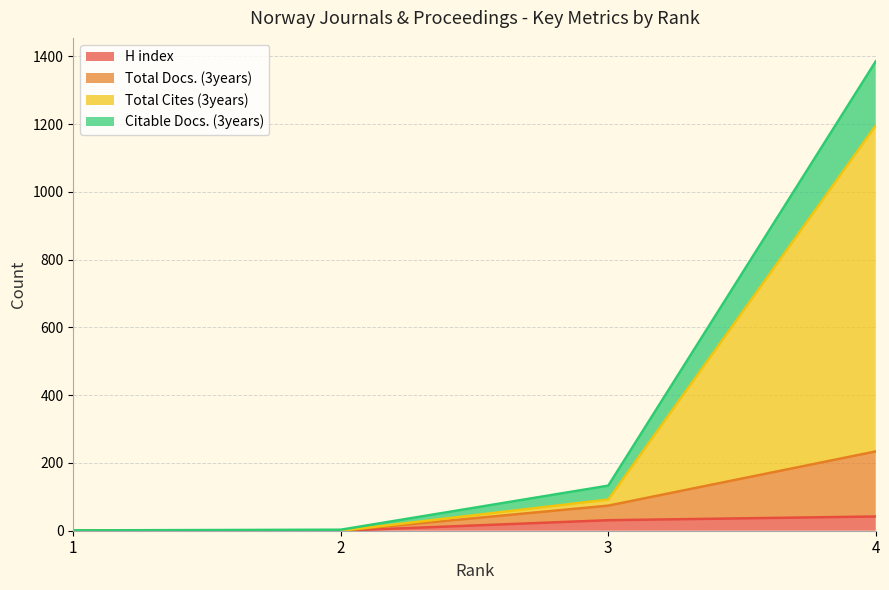

True or false: Citable Docs. (3years) and Total Cites (3years) intersect in this chart.

False